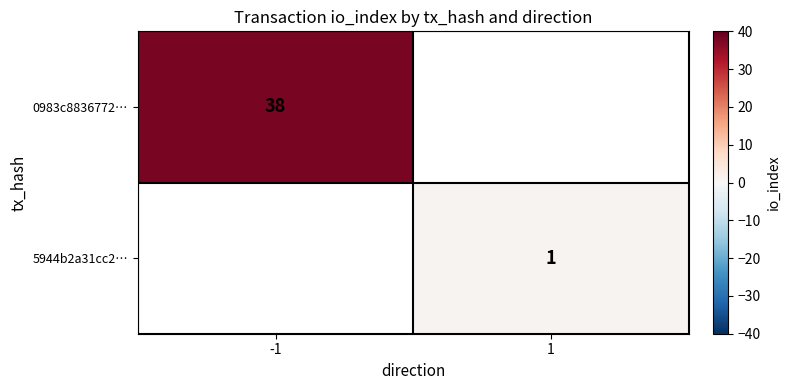

The 5944b2a31cc2… series shows 1 at 1. True or false?

True